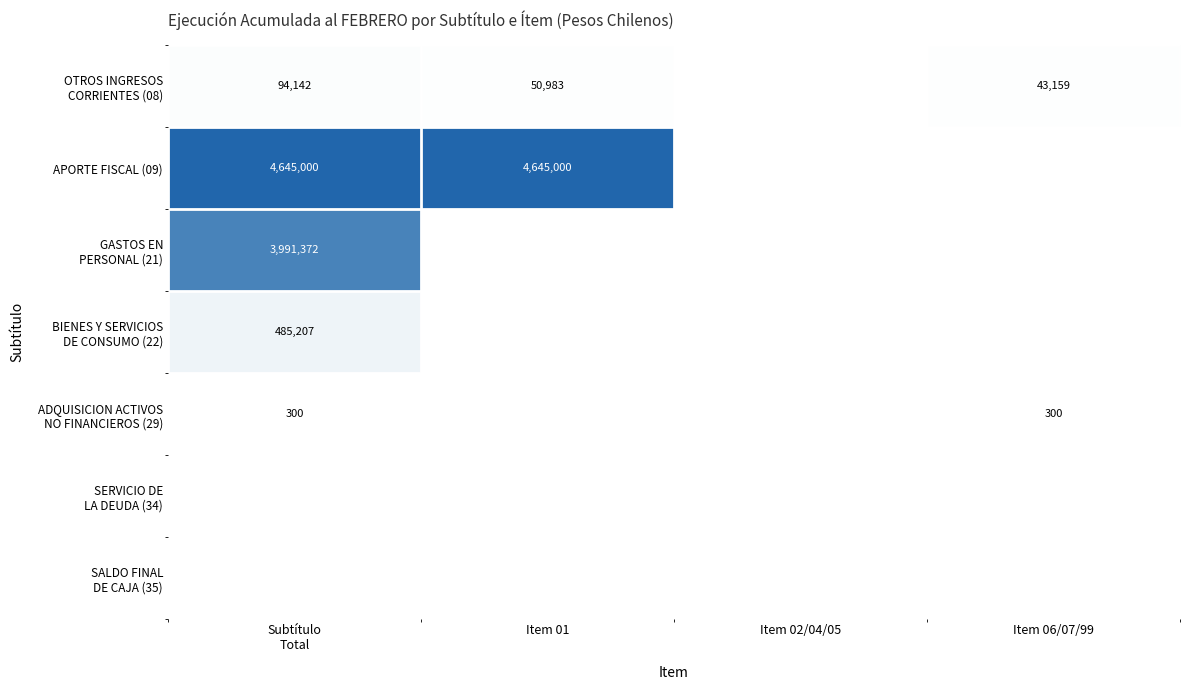

Is the value of GASTOS EN PERSONAL (21) at Item 01 greater than the value of APORTE FISCAL (09) at Item 01?

No